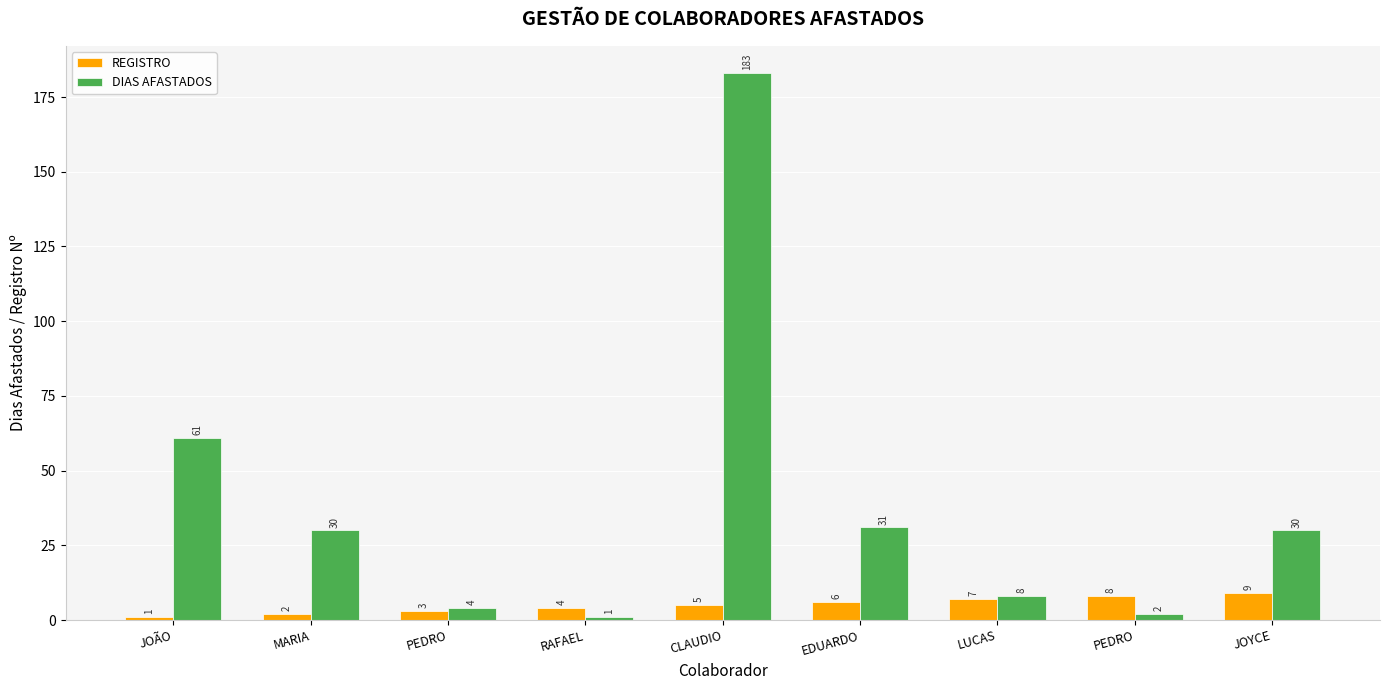

Which category has the highest value in the DIAS AFASTADOS series?

CLAUDIO